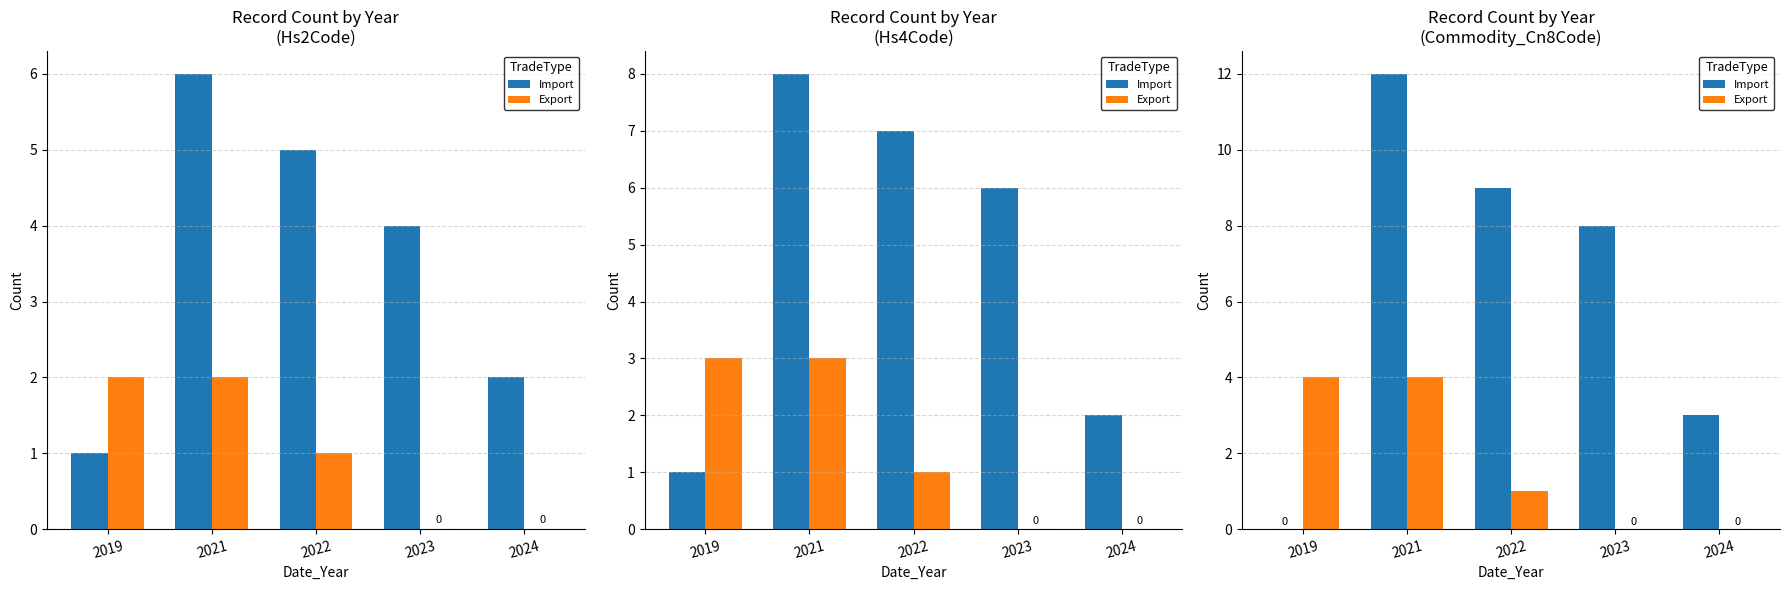

How many categories are shown in the chart?

5